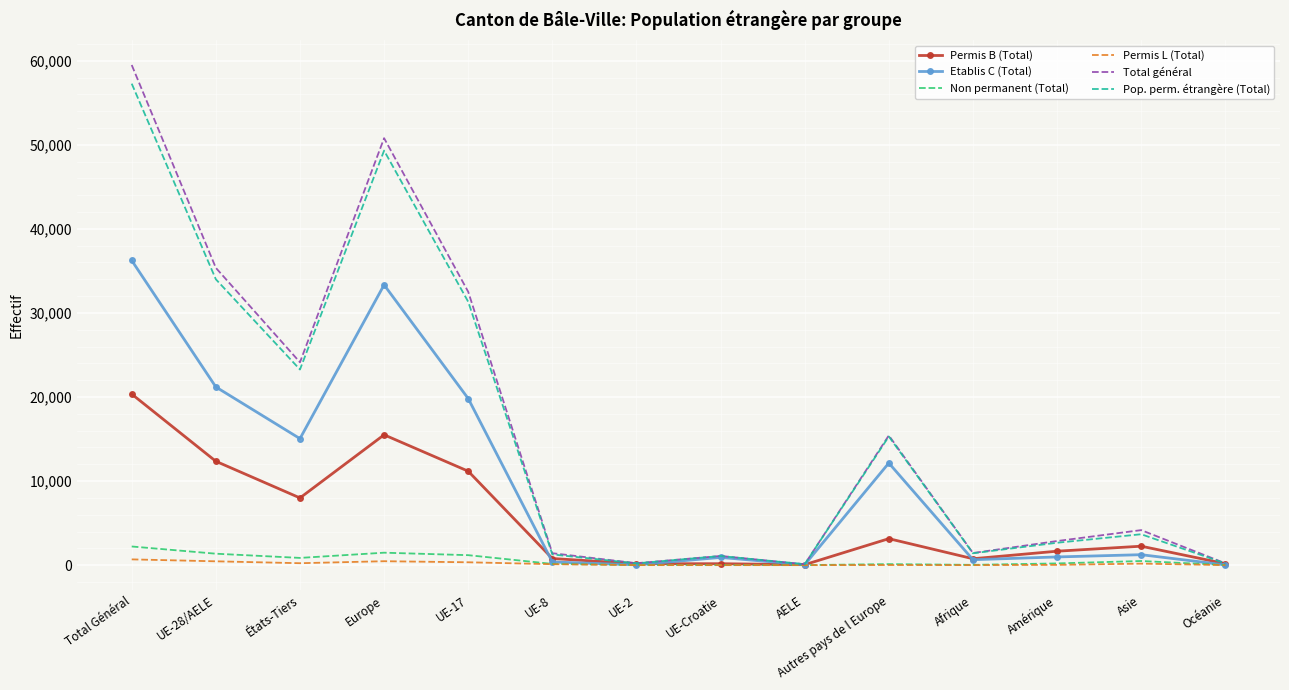

The Total général series shows 2866 at Amérique. True or false?

True